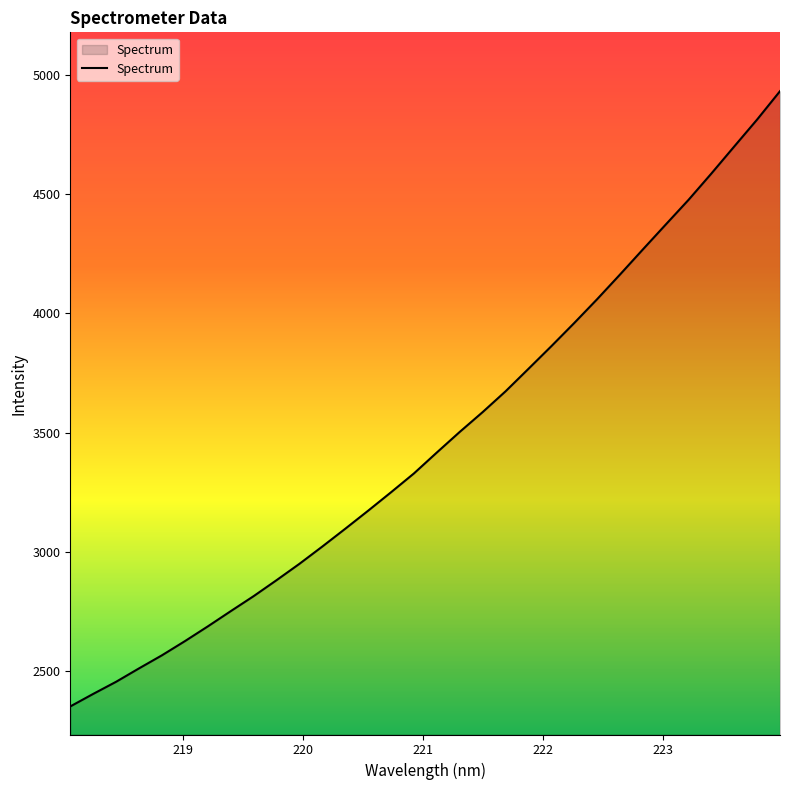

What is the difference between the maximum and minimum values?

2578.8